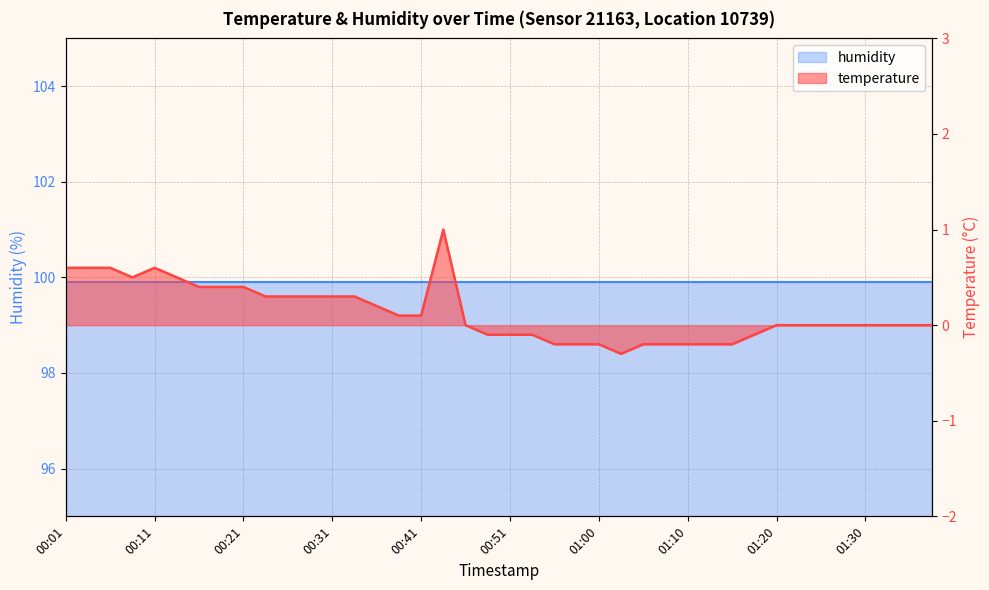

How many values are below zero?

13